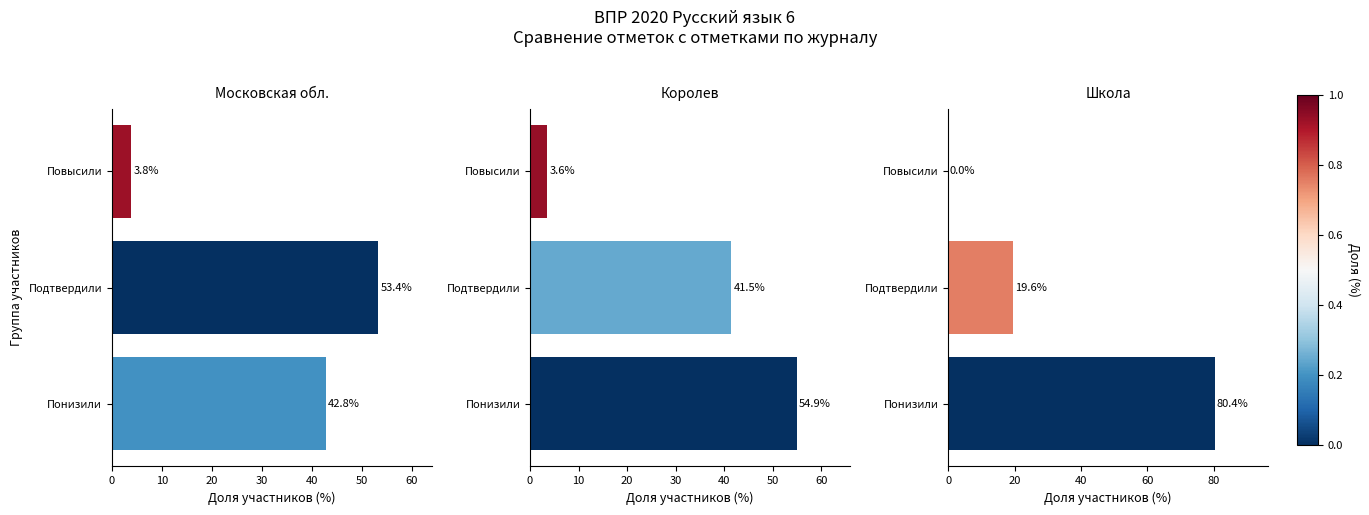

Reading left to right, list all the values displayed in this chart.

Московская обл.: 42.8	53.4	3.8
Королев: 54.9	41.5	3.6
Школа: 80.4	19.6	0.0